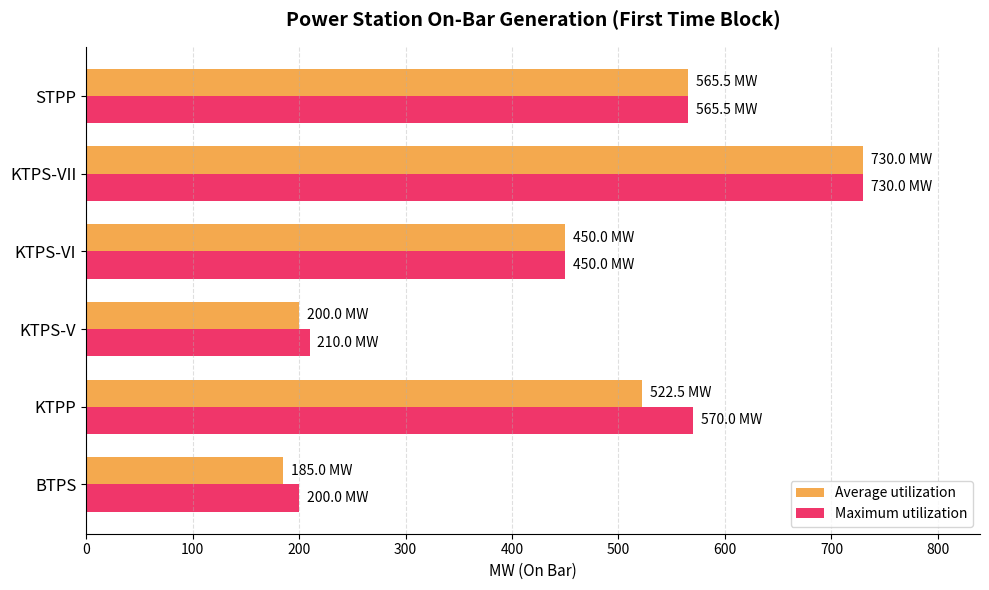

What is the smallest value displayed?

185.0